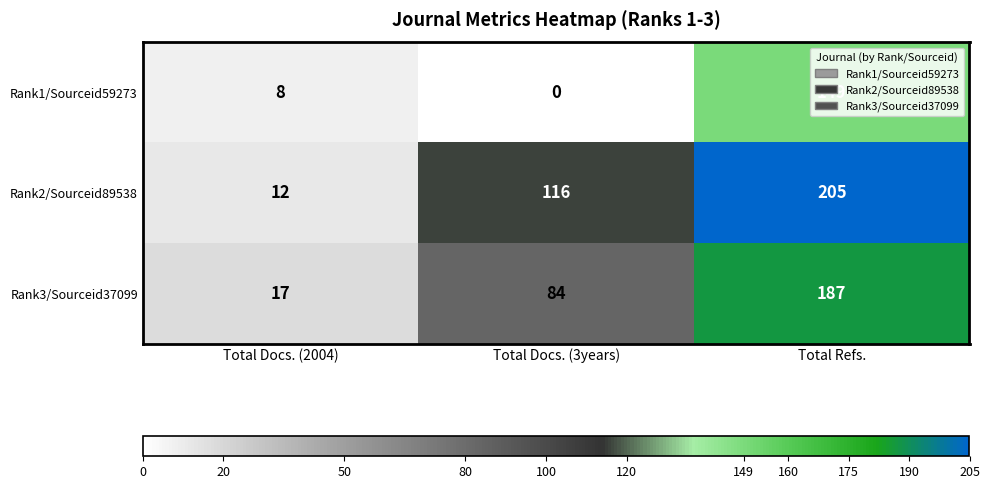

What is the difference between the maximum and minimum values in the Rank3/Sourceid37099 series?

170